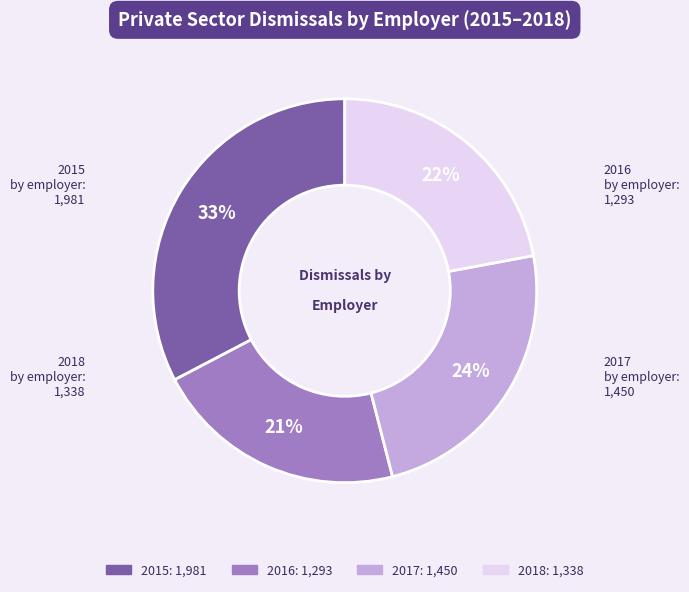

The 2016 slice represents 13% of the pie. True or false?

False